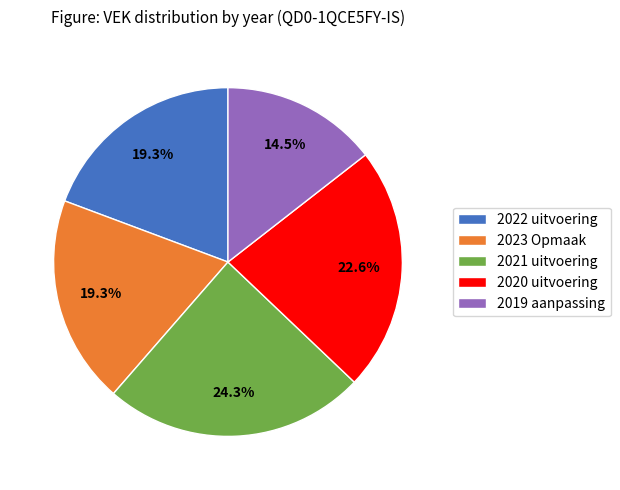

Which category has the biggest portion of the pie?

2021 uitvoering